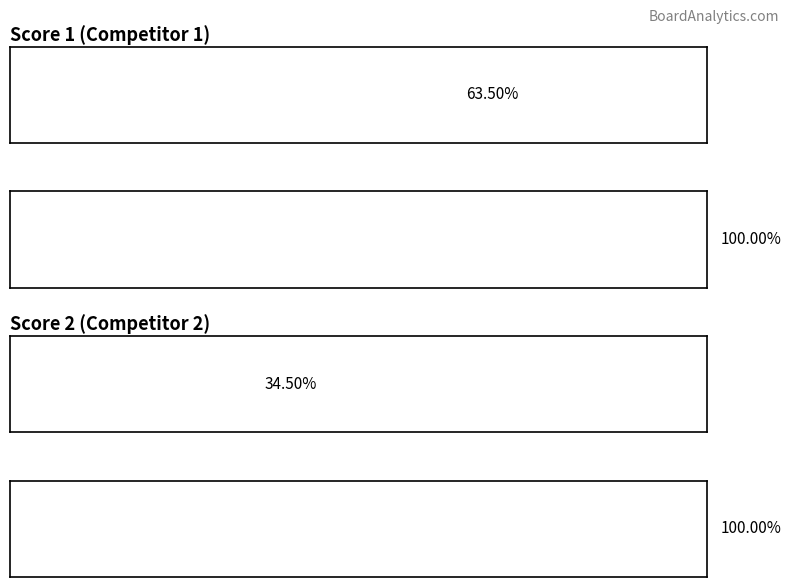

How many bars are there in each group?

2